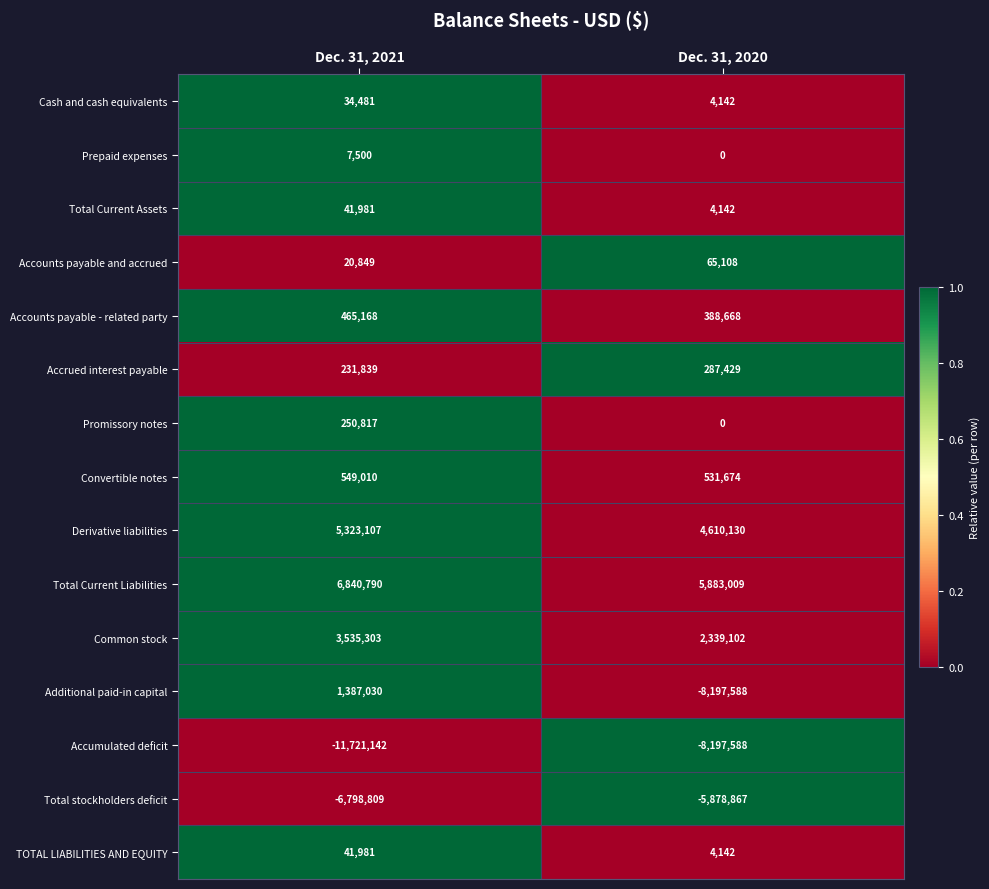

What is the spread (max minus min) of values at Dec. 31, 2020?

14080597